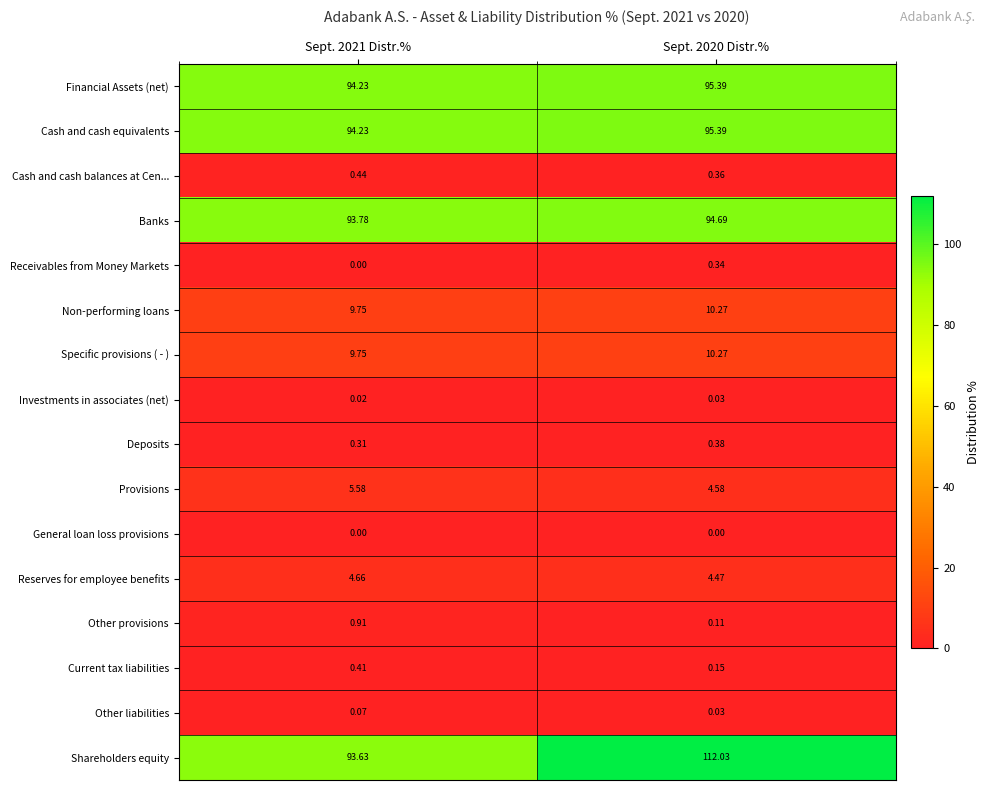

Count the number of data series in this chart.

16